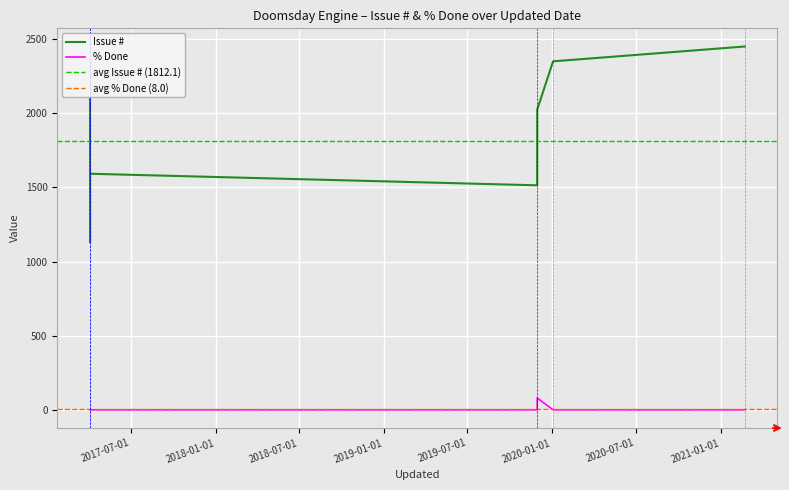

Which series changed the most between 2017-04-03 14:41 and 2017-04-03 15:04?

Issue #